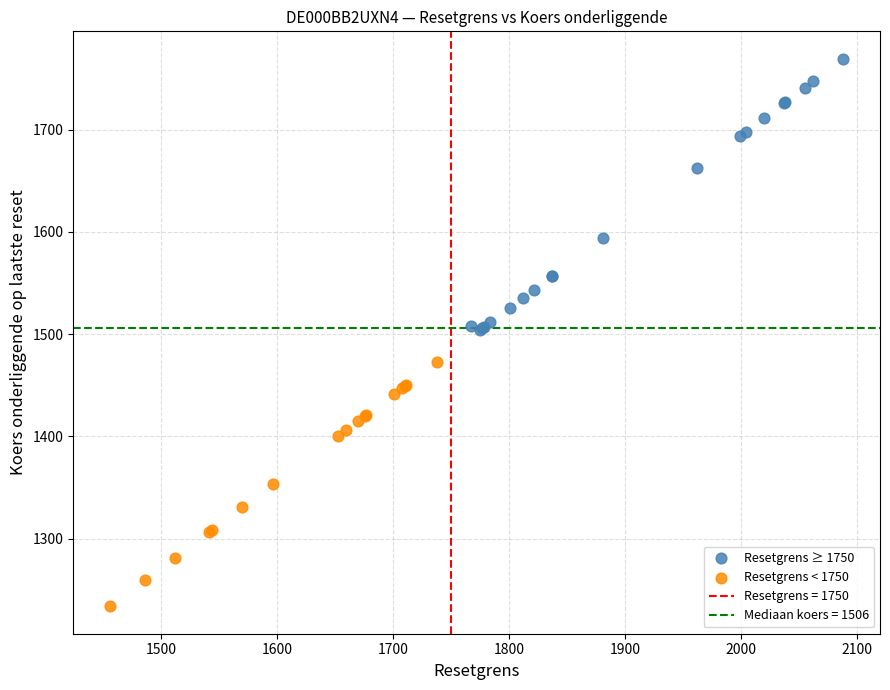

Which series contains the lowest Y value?

Resetgrens < 1750